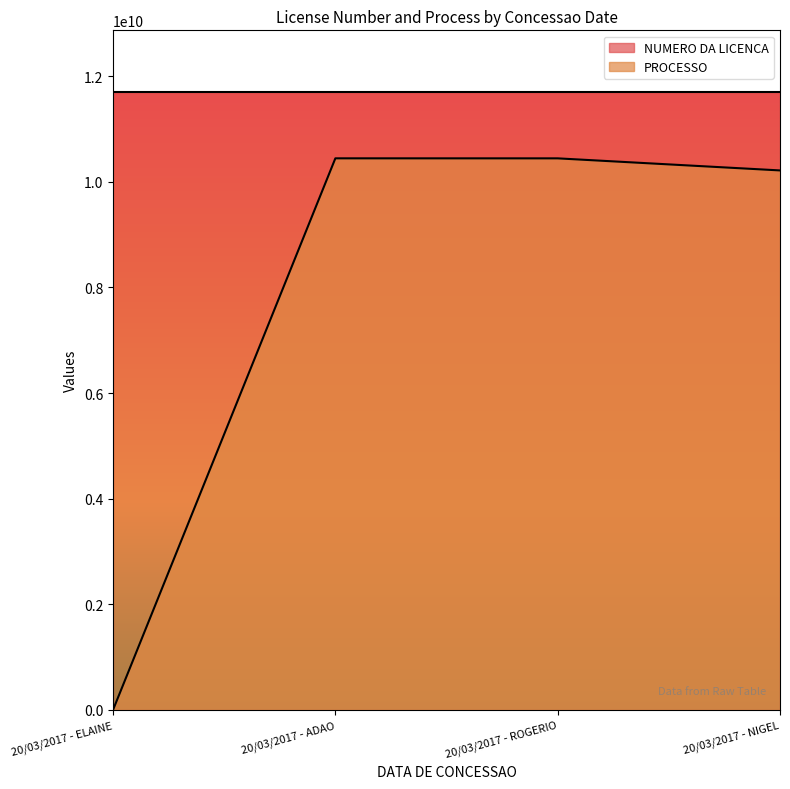

What position from the right is 20/03/2017 - ELAINE?

4